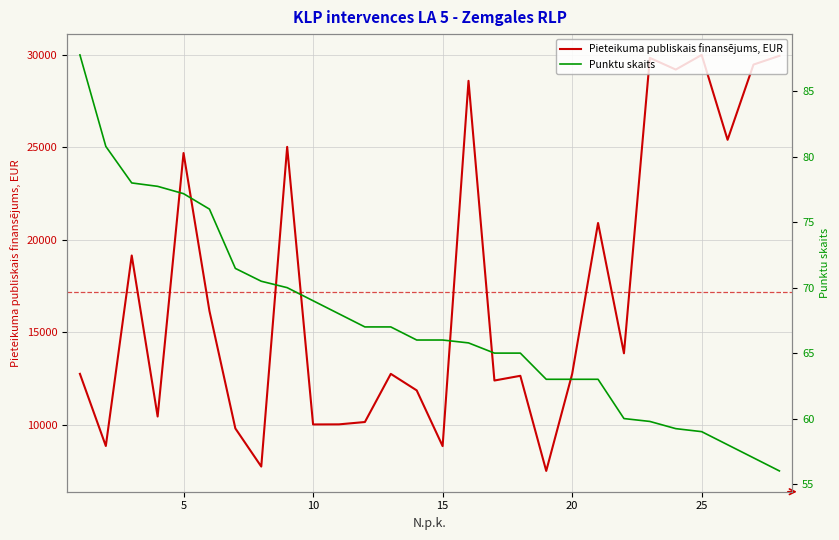

What is the highest value of the Pieteikuma publiskais finansējums, EUR series?

30000.0